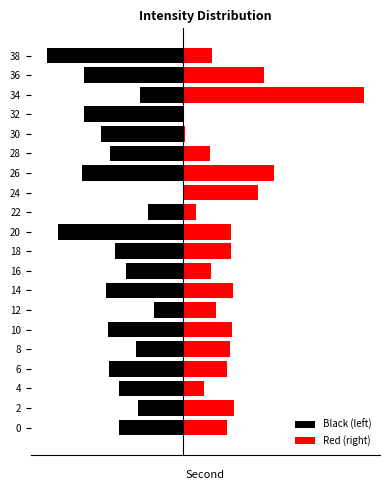

Rank the categories by Red (right) value from highest to lowest.

34, 26, 36, 24, 2, 14, 10, 18, 20, 8, 0, 6, 12, 38, 16, 28, 4, 22, 30, 32